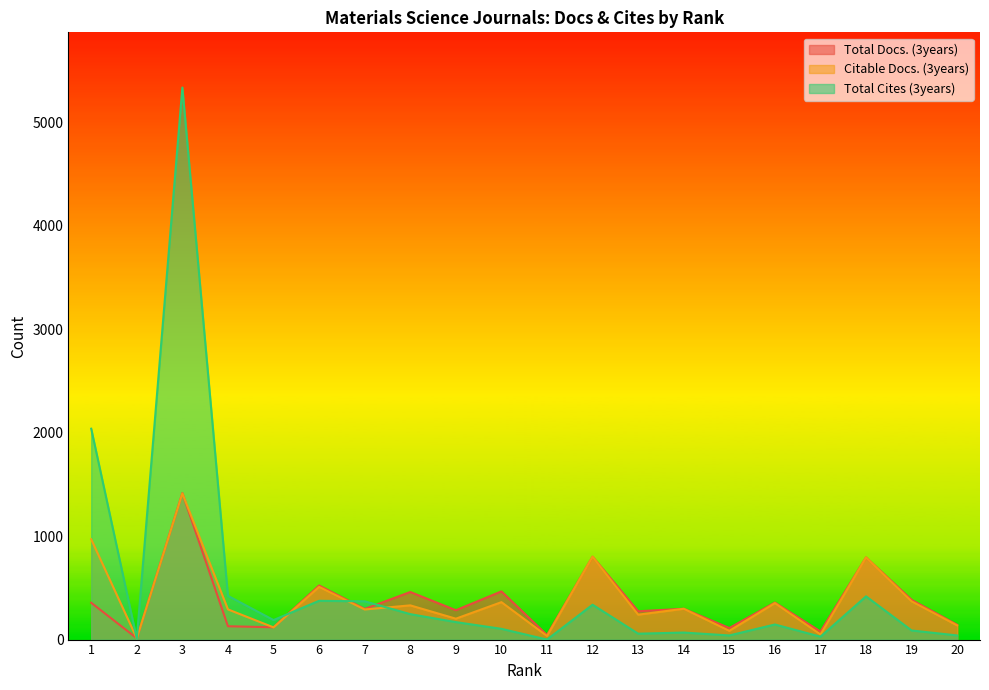

At how many categories does at least one series exceed 2160?

1